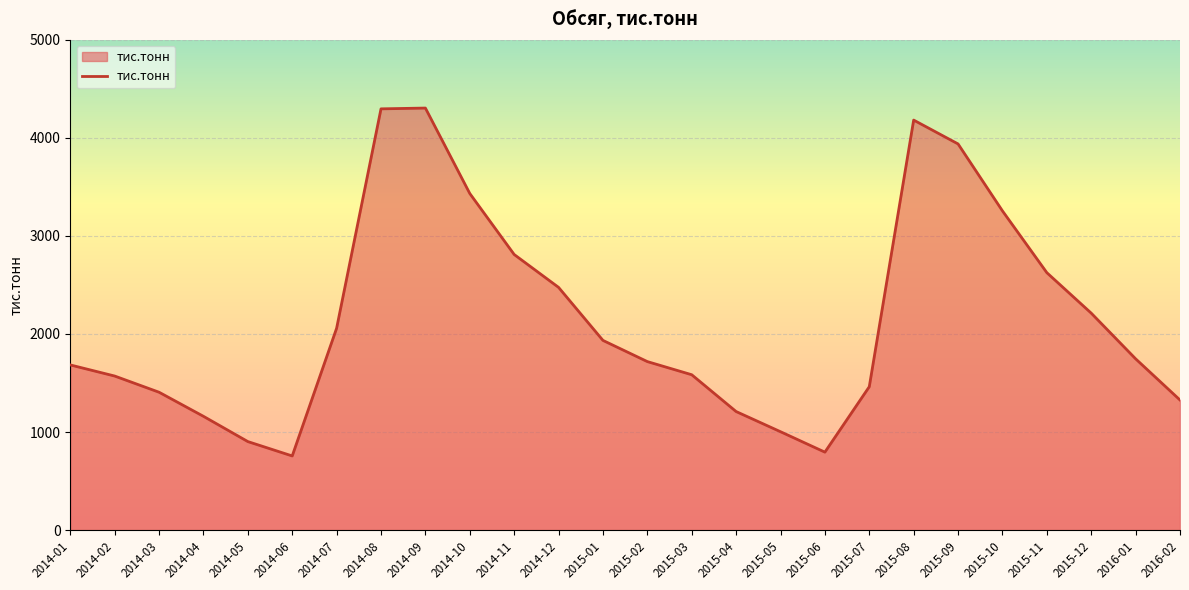

The value at 2015-05 is 700.9. True or false?

False